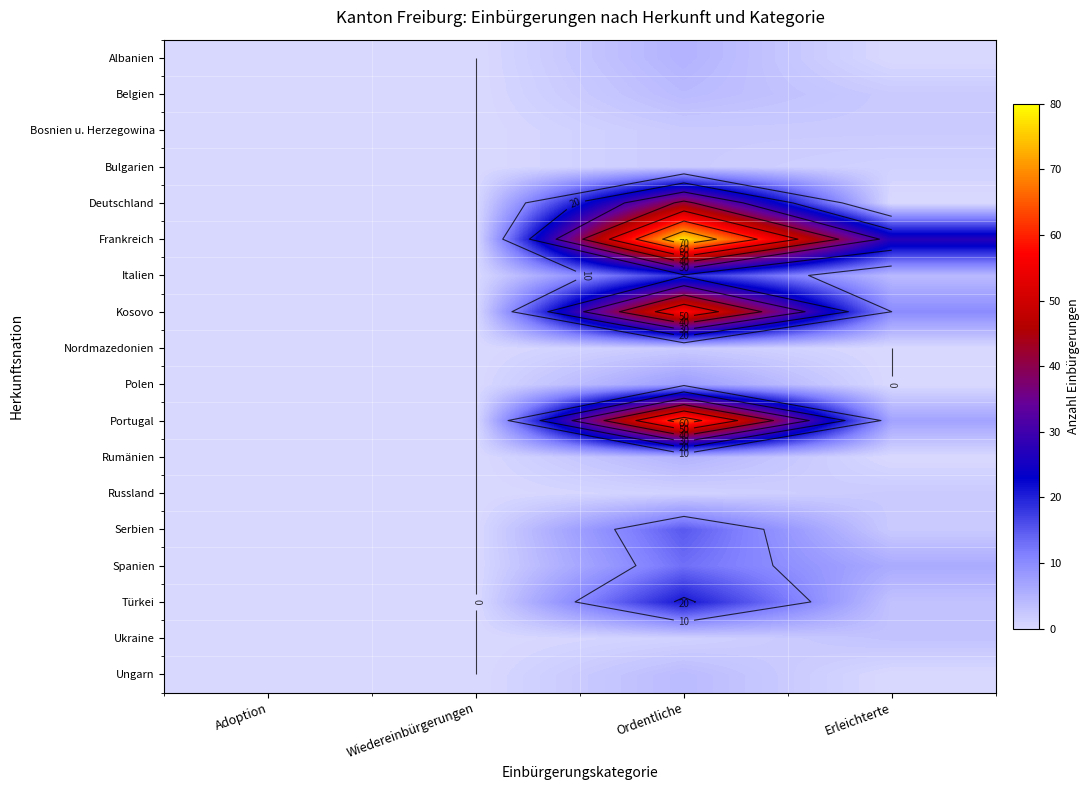

The Albanien series shows 0 at Adoption. True or false?

True